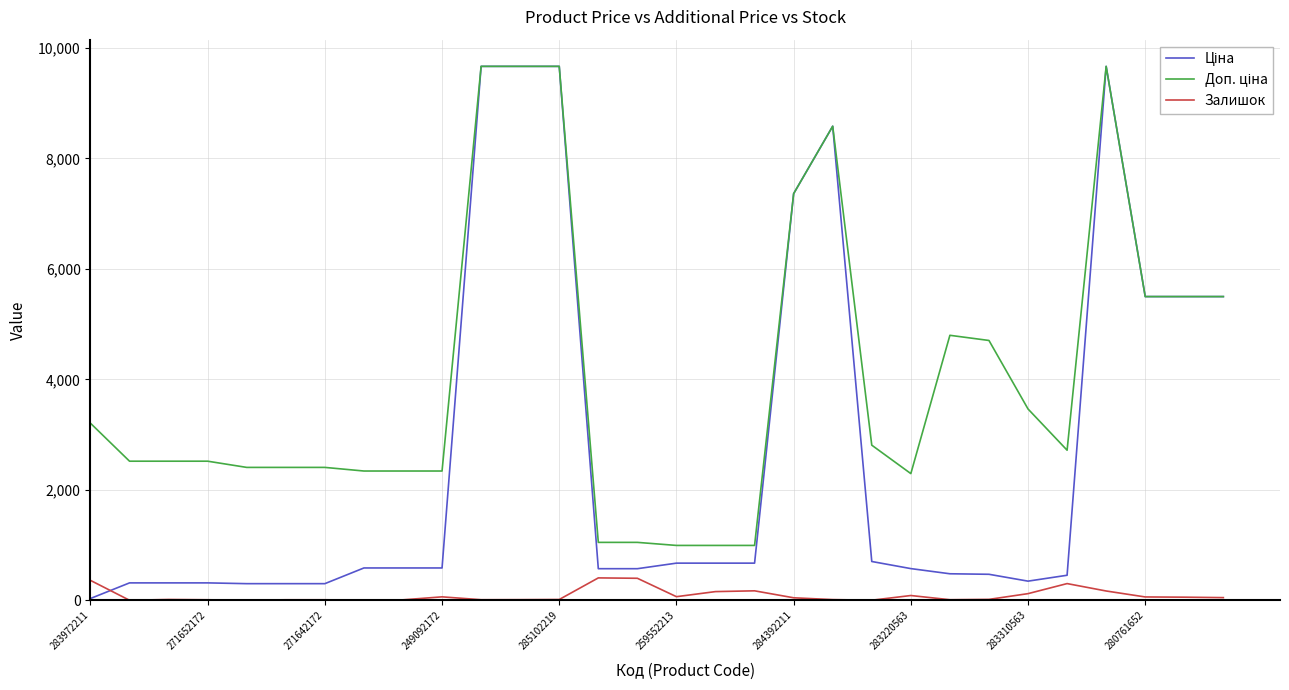

What is the greatest value displayed?

9664.7